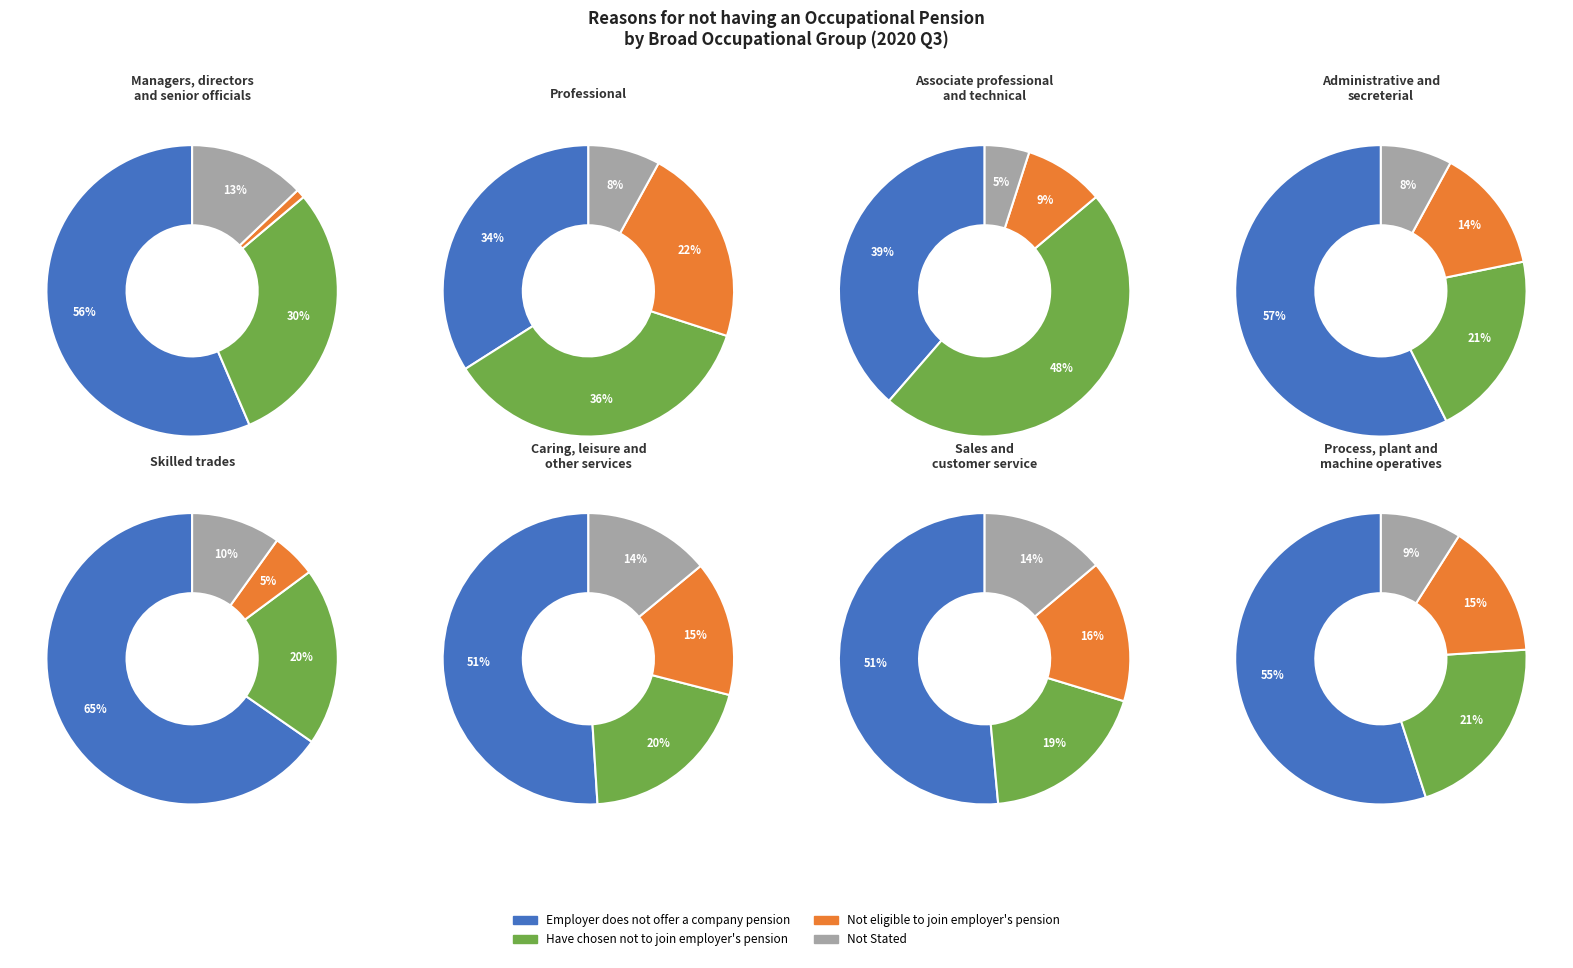

Do Skilled trades and Professional together represent more than half of the pie?

No